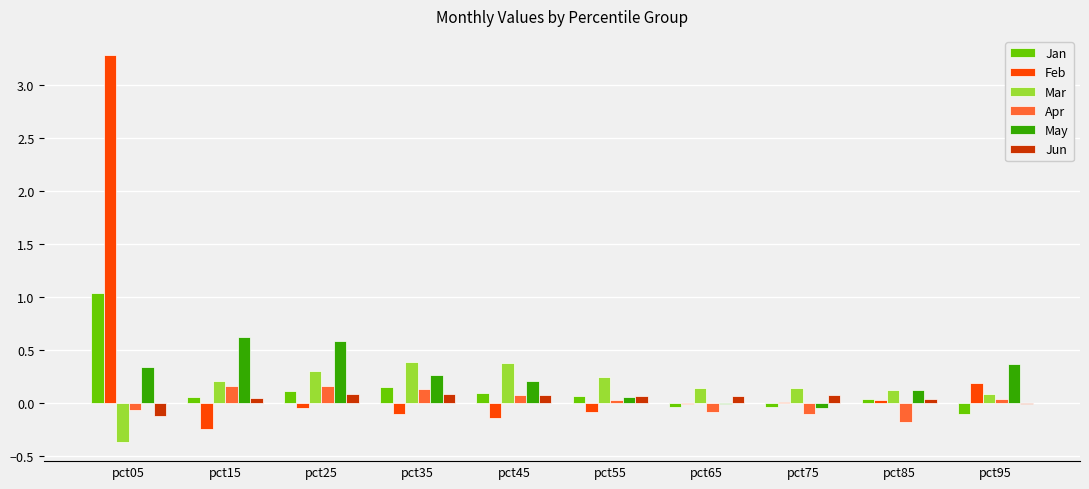

What is the sum of all Mar values?

1.7